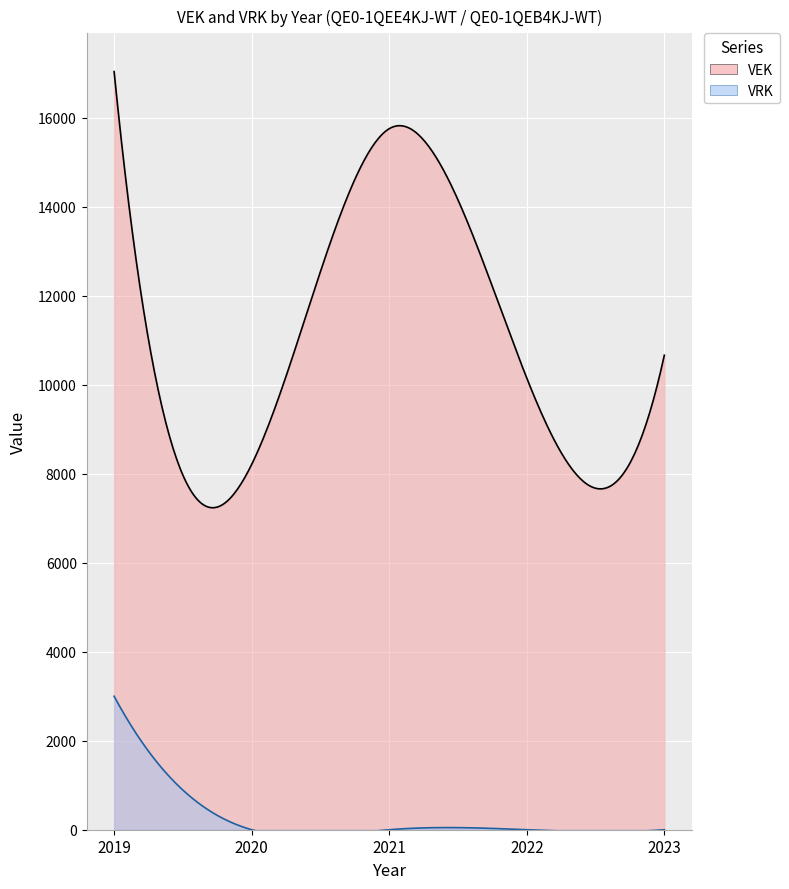

Reading left to right, list all the values displayed in this chart.

VEK: 17040	8210	15756	10150	10665
VRK: 3000	0	0	0	0